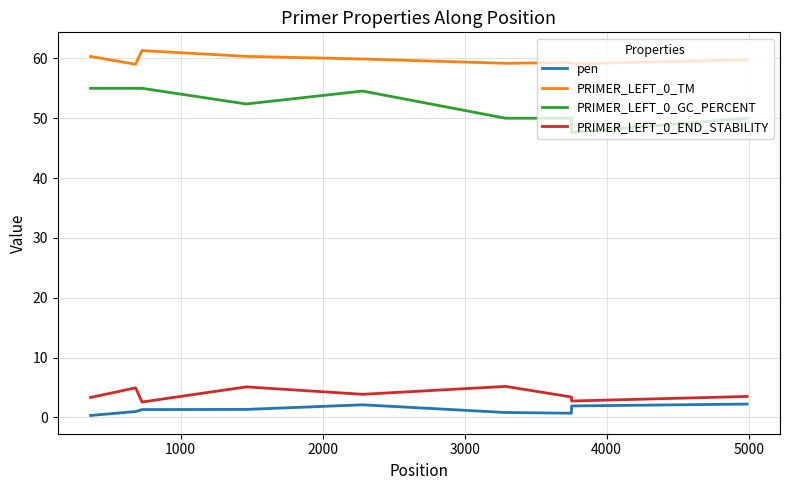

What is the lowest value of the PRIMER_LEFT_0_GC_PERCENT series?

47.6